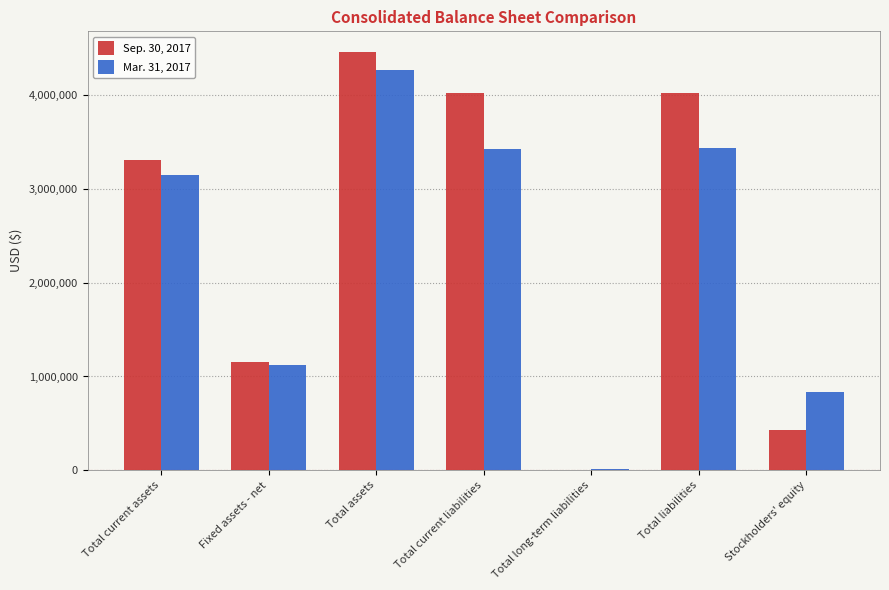

Are the bars grouped side by side (vs. stacked)?

Yes